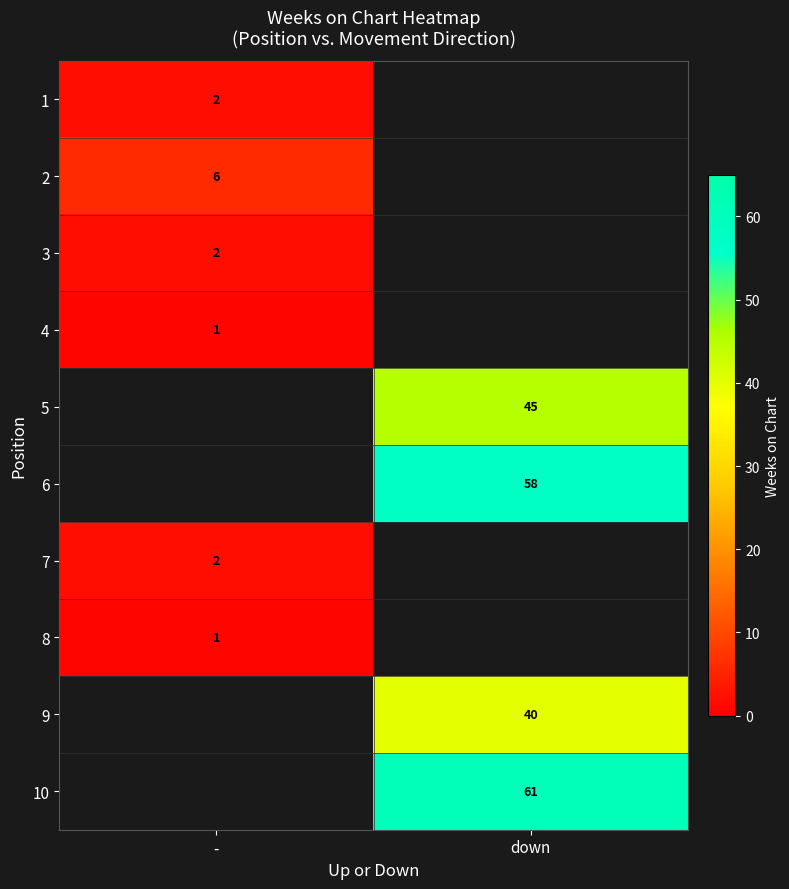

The value of 4 at - is 1. True or false?

True